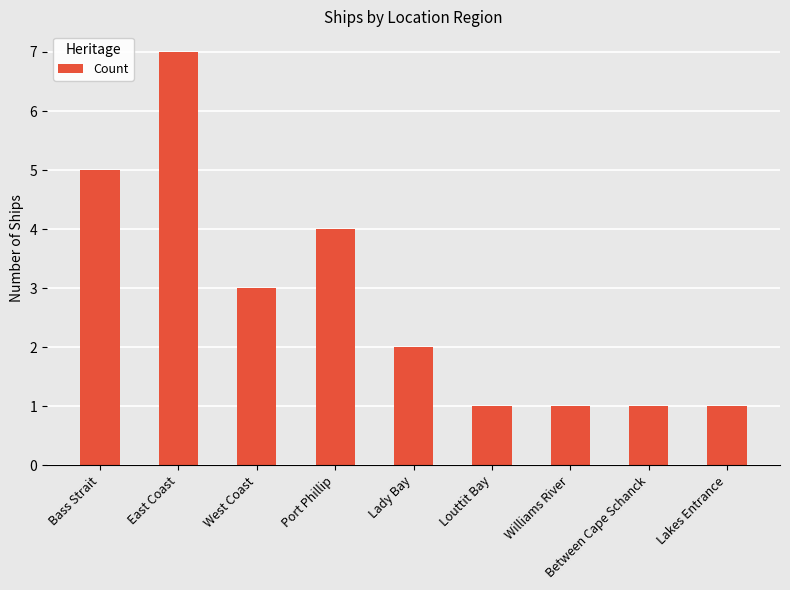

The value at Williams River is 1. True or false?

True